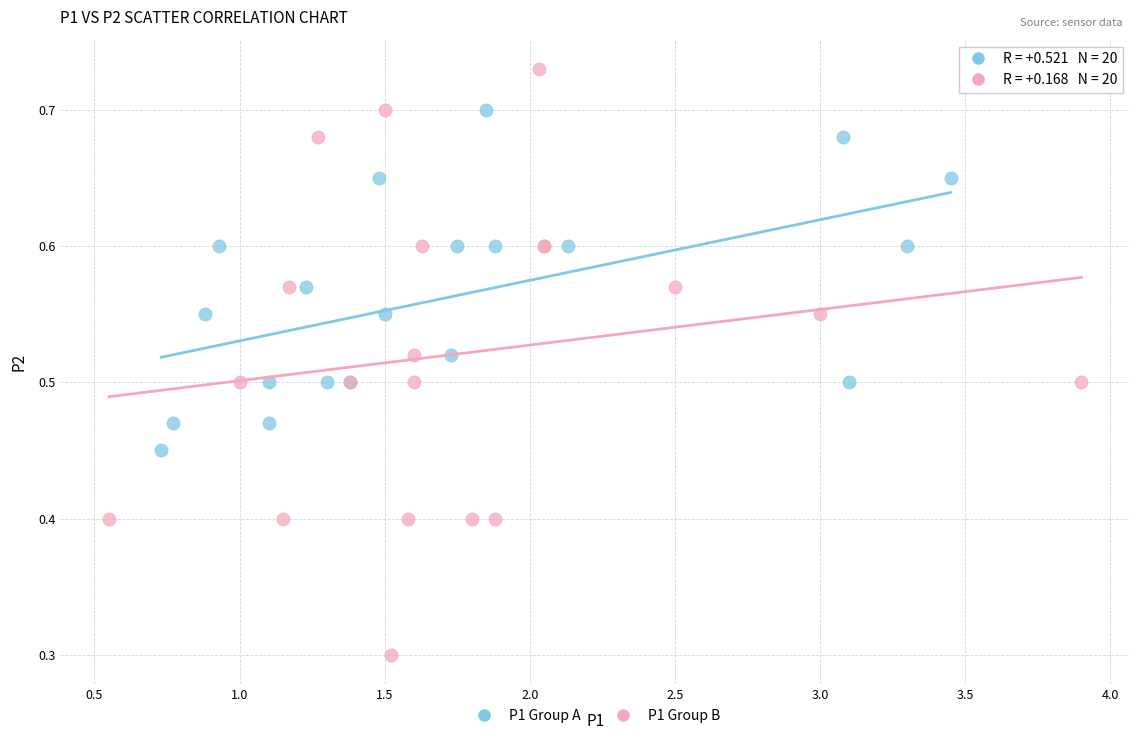

Which series reaches the minimum Y coordinate?

P1 Group B